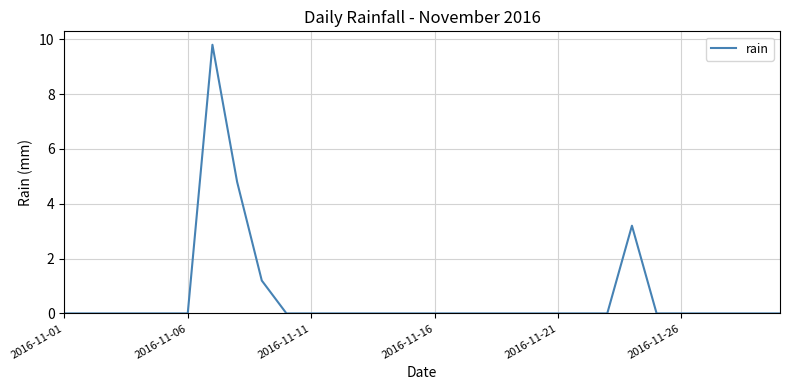

What is the difference between the maximum and minimum values?

9.8